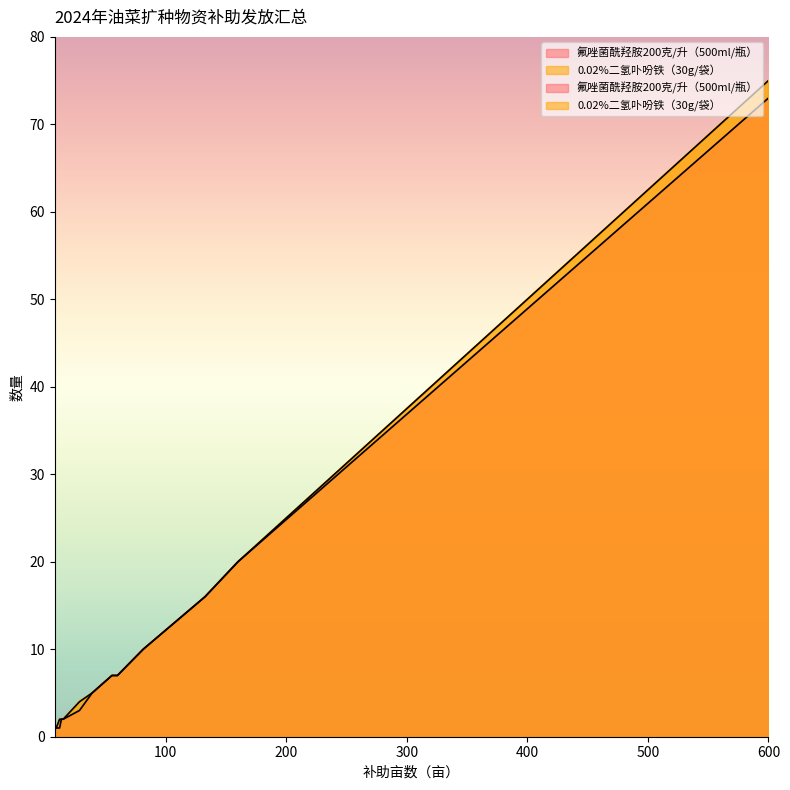

Which series has the largest total across all categories?

0.02%二氢卟吩铁（30g/袋）